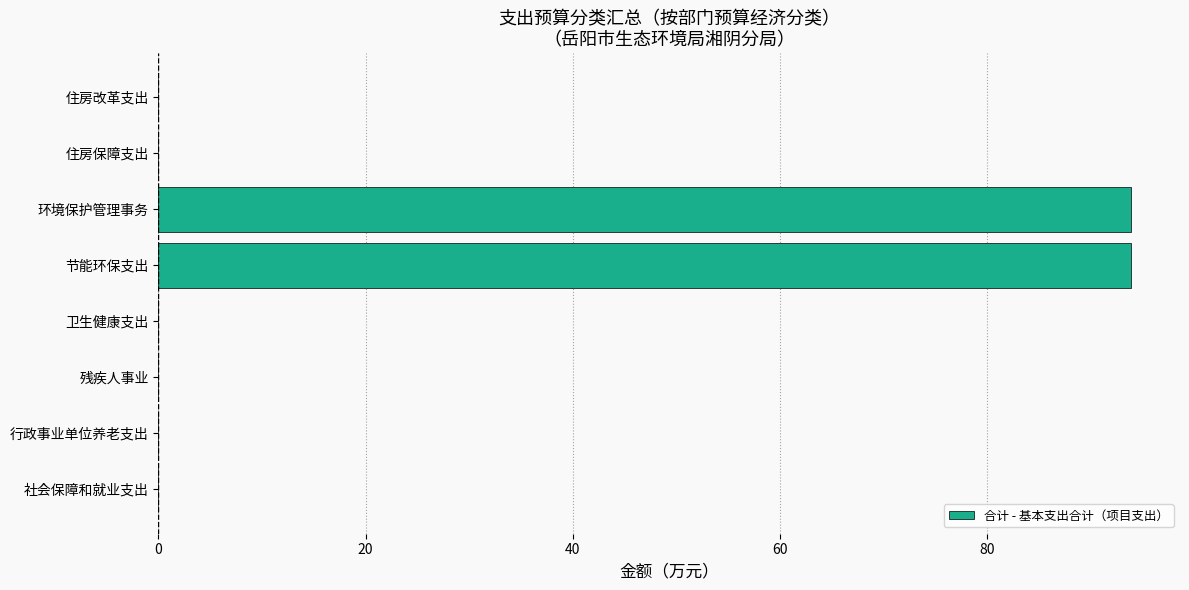

The value at 环境保护管理事务 is 168.8. True or false?

False